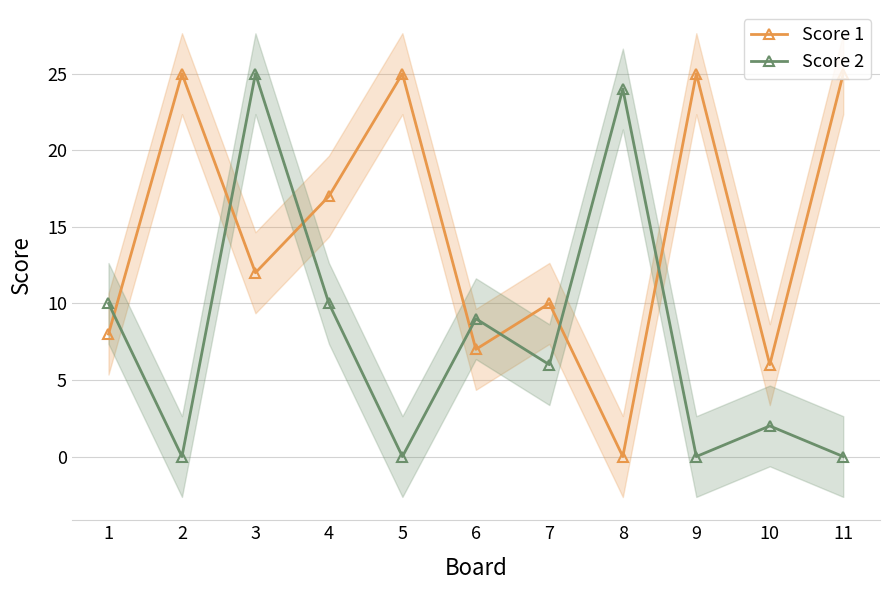

How many lines are shown in the chart?

2